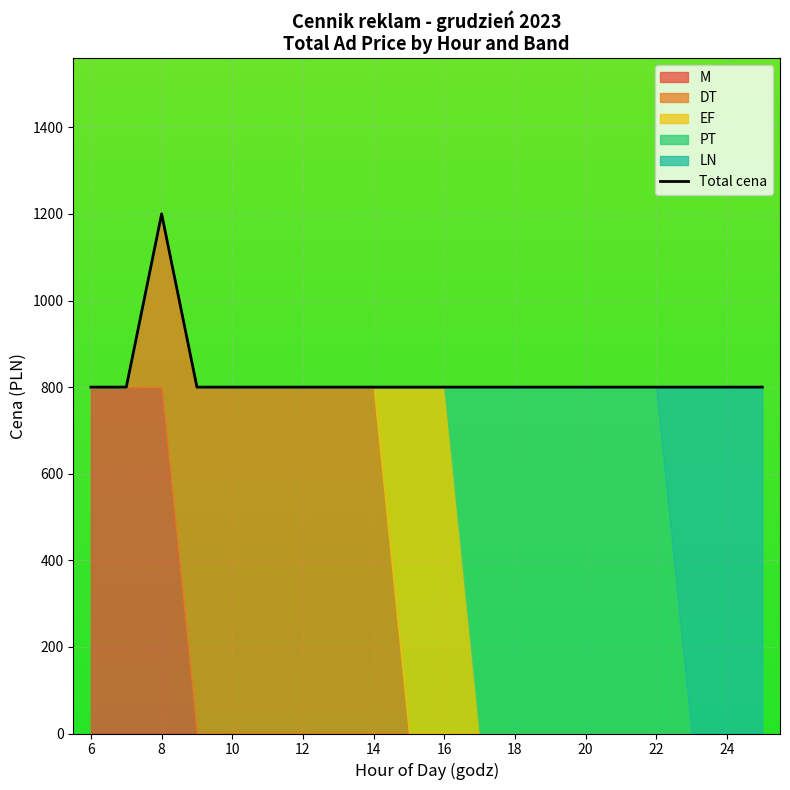

What is the lowest value of the Total cena series?

800